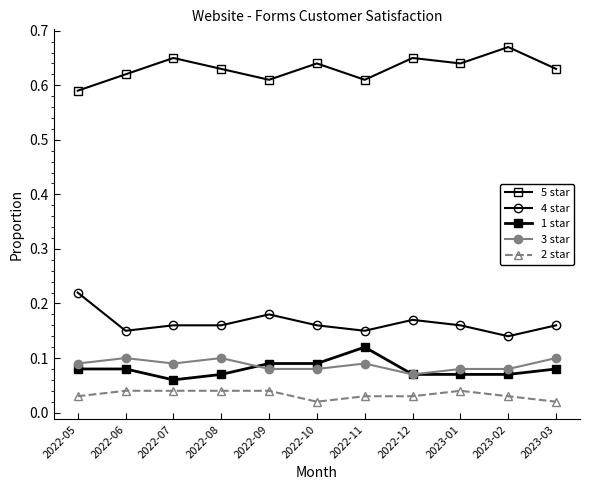

How many distinct data groups are displayed?

5